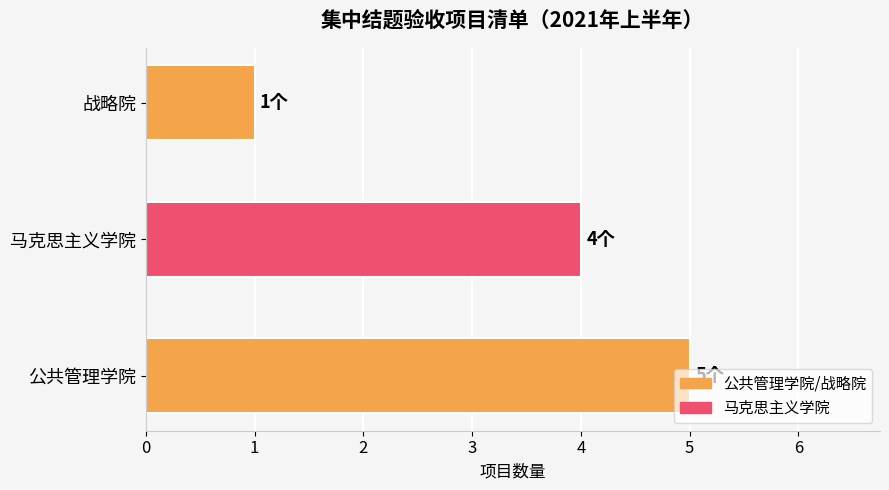

List the labels in order of value, smallest first.

战略院, 马克思主义学院, 公共管理学院